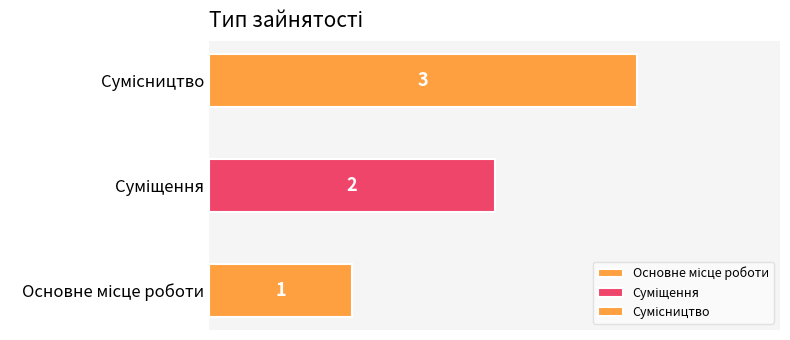

What is the value of the 2nd bar from the left?

2